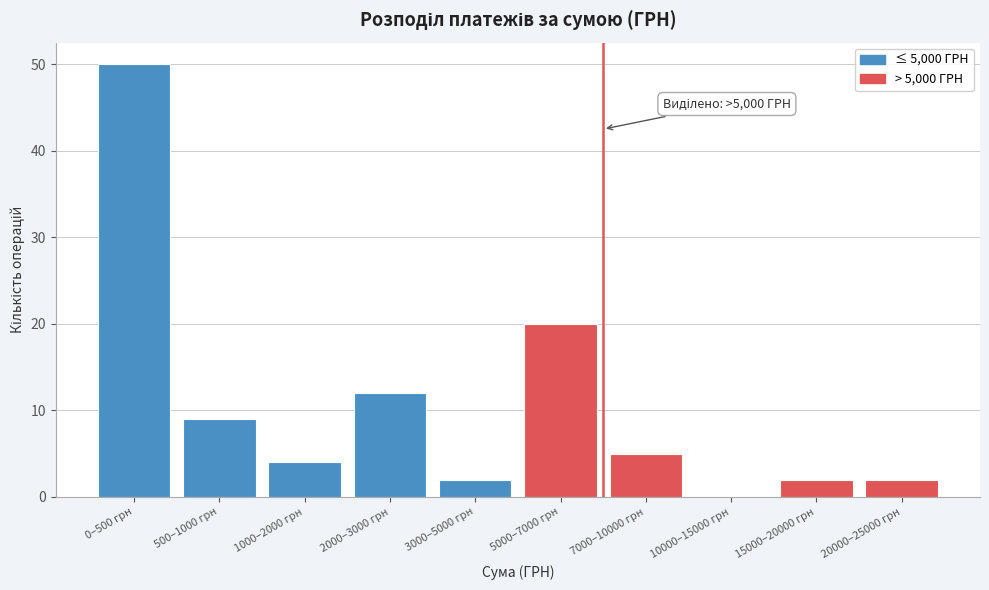

Reading right to left, extract all data points from this chart.

20000–25000 грн=2	15000–20000 грн=2	10000–15000 грн=0	7000–10000 грн=5	5000–7000 грн=20	3000–5000 грн=2	2000–3000 грн=12	1000–2000 грн=4	500–1000 грн=9	0–500 грн=50